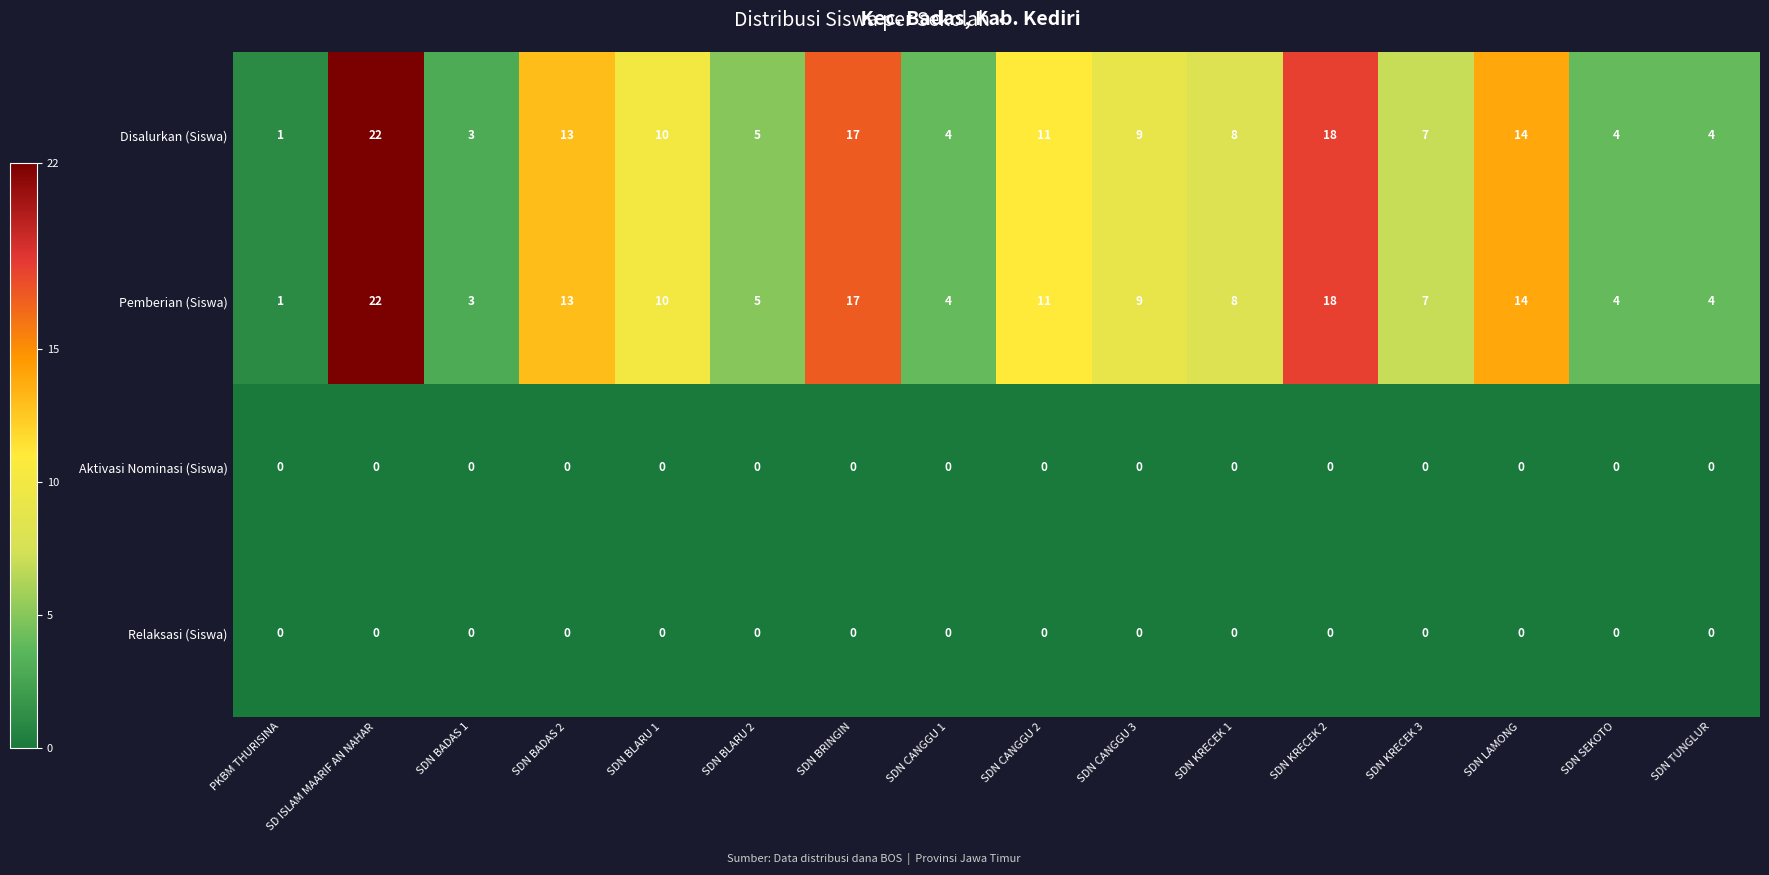

Is the value of Aktivasi Nominasi (Siswa) at SDN CANGGU 2 greater than the value of Pemberian (Siswa) at SDN BLARU 2?

No